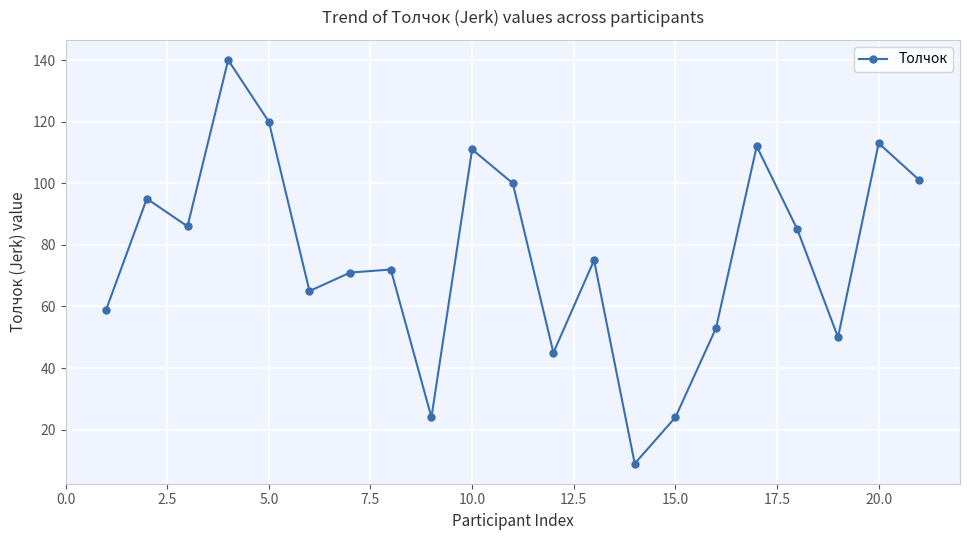

How many values are below 75?

10